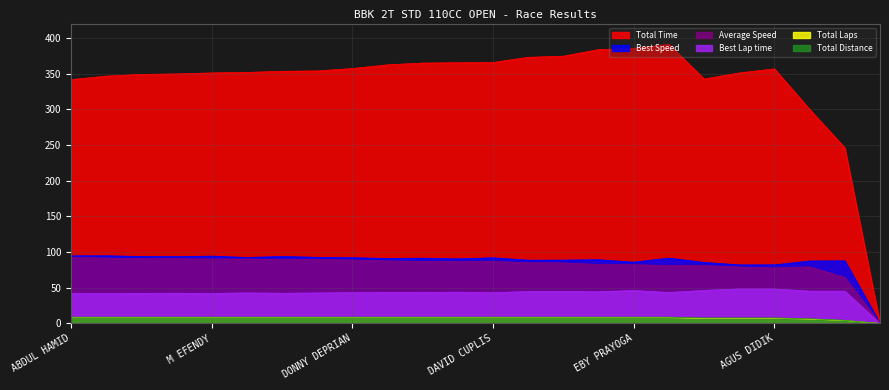

Where is Total Laps nearest to the value 4?

M ZAIDAN